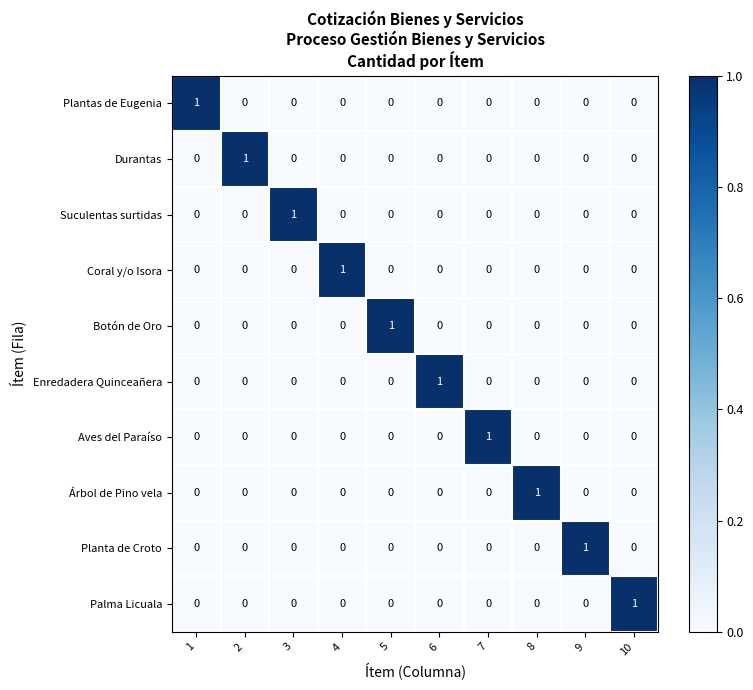

Which category has the highest value in the Aves del Paraíso series?

7